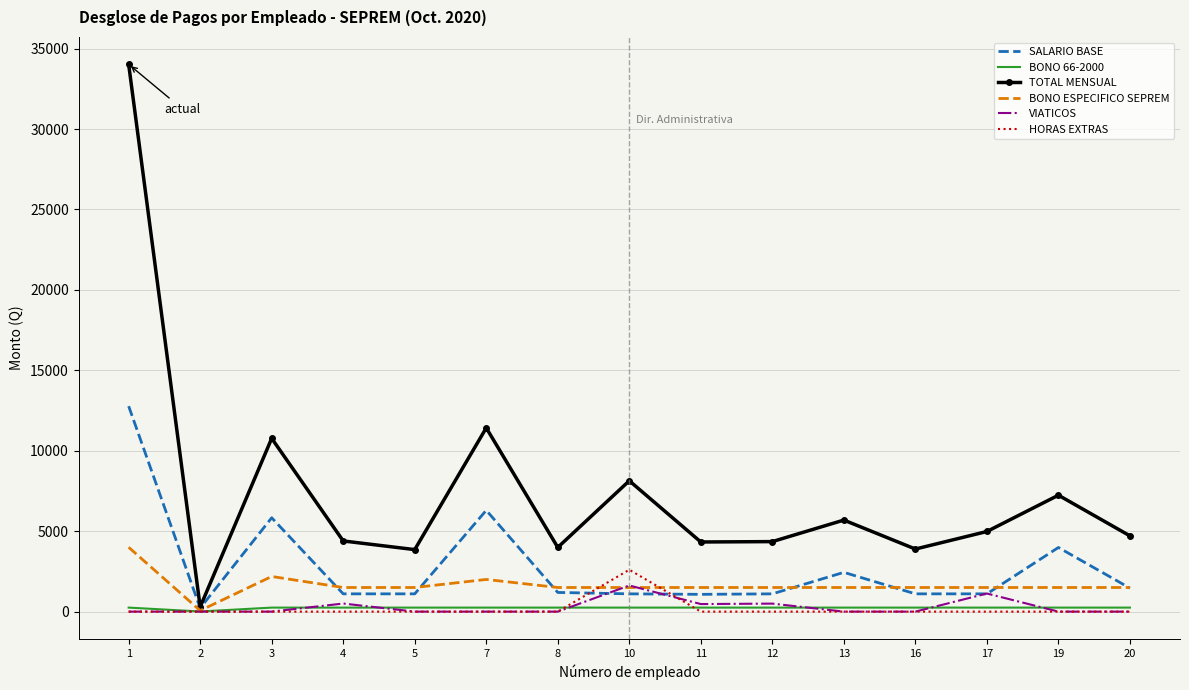

What is the greatest value displayed?

34023.0